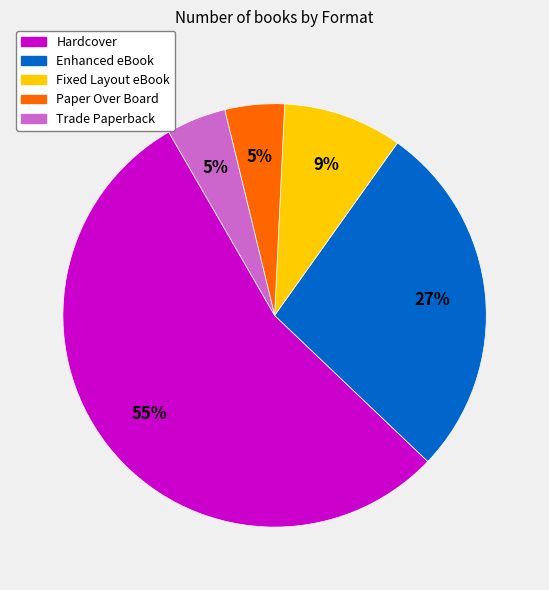

True or false: Enhanced eBook accounts for 27% of the total.

True